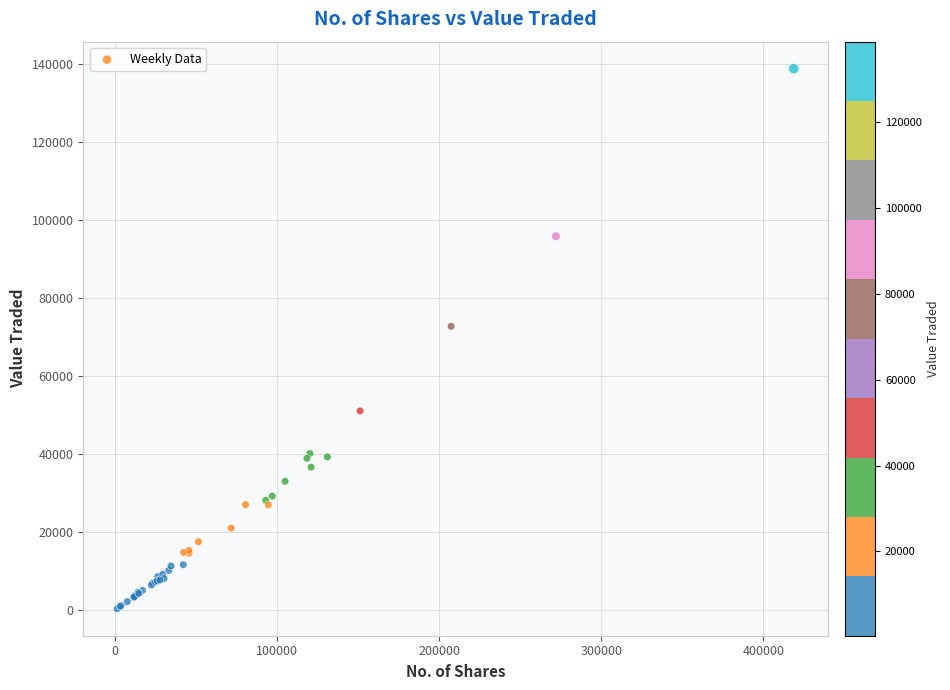

What Y value in the scatter plot is closest to 69574?

72750